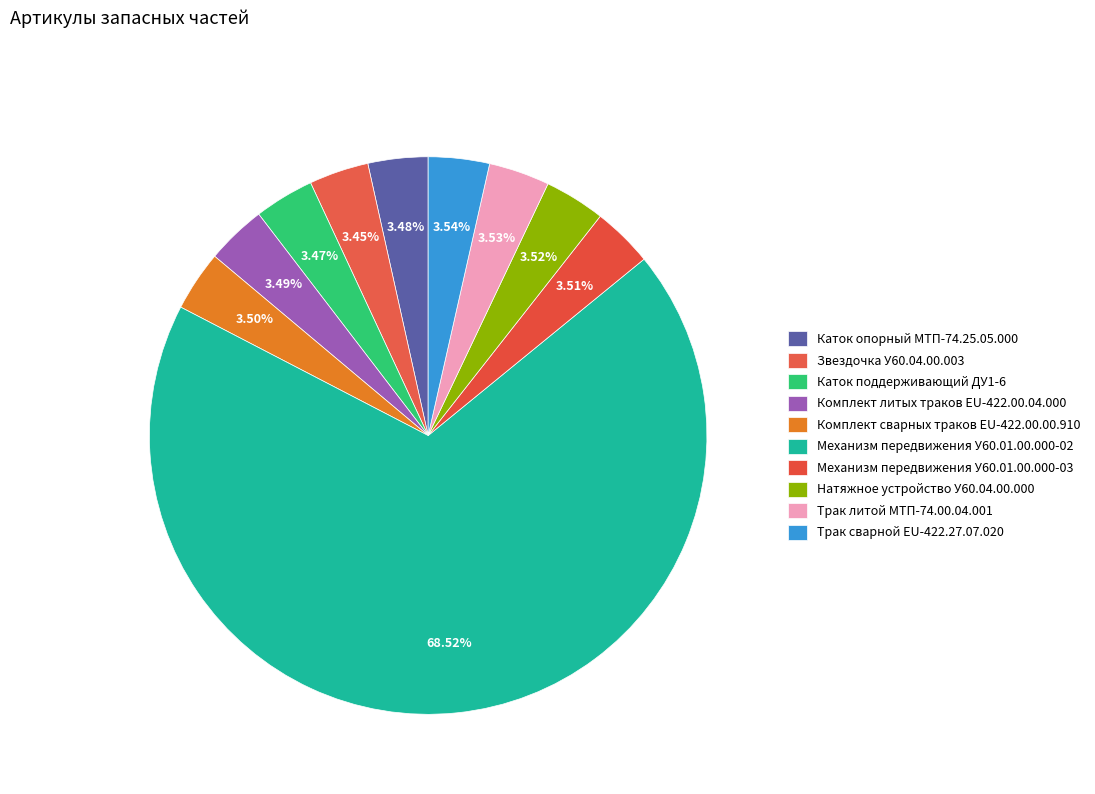

Which has a higher value, Комплект литых траков EU-422.00.04.000 or Механизм передвижения У60.01.00.000-02?

Механизм передвижения У60.01.00.000-02